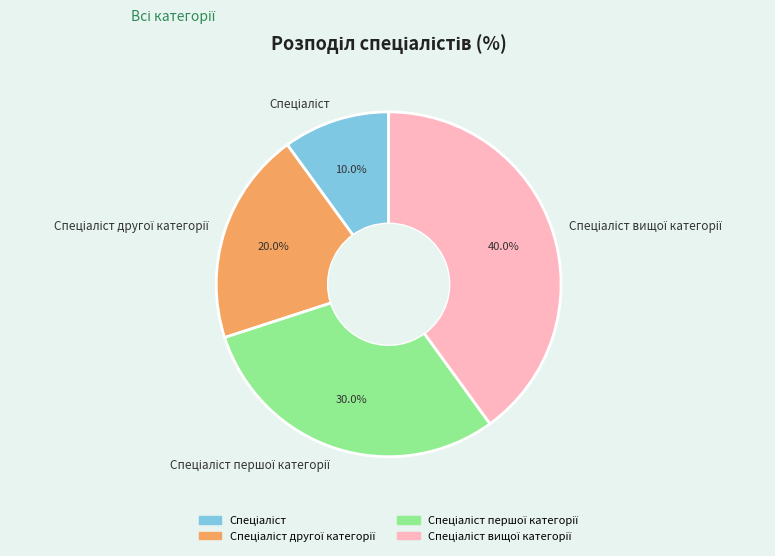

To the nearest percent, what is the average slice percentage?

25%